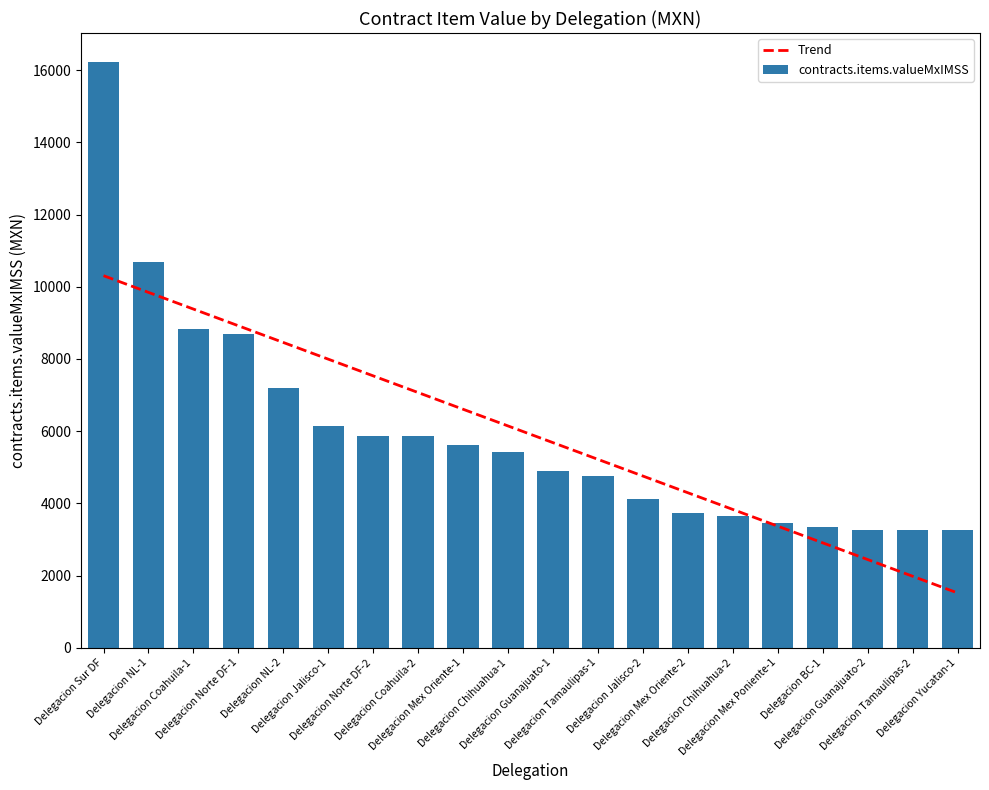

Approximately how many times larger is the value at Delegacion Mex Oriente-2 compared to Delegacion Norte DF-1?

0.4